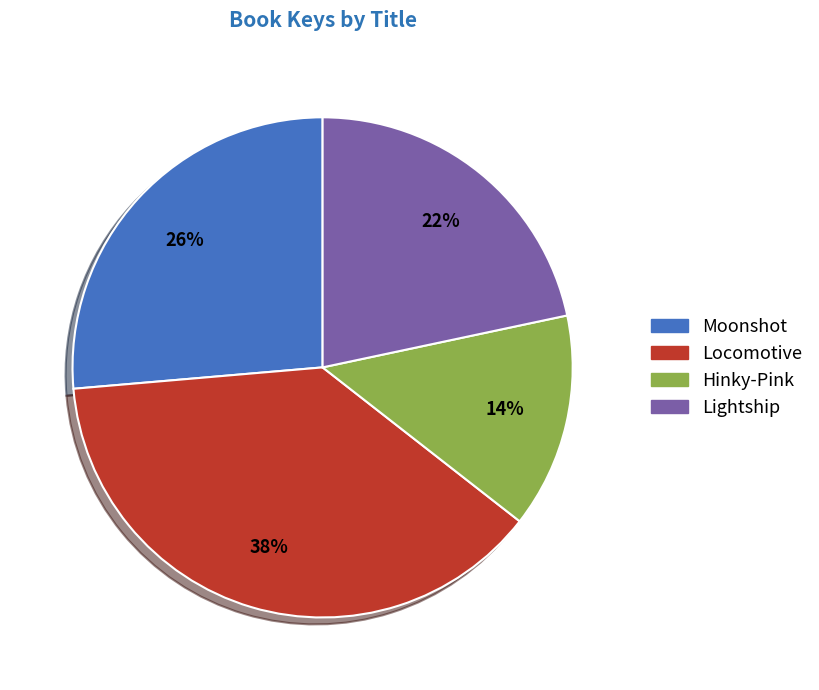

To the nearest percent, what is the difference between the largest and smallest slice percentages?

24%